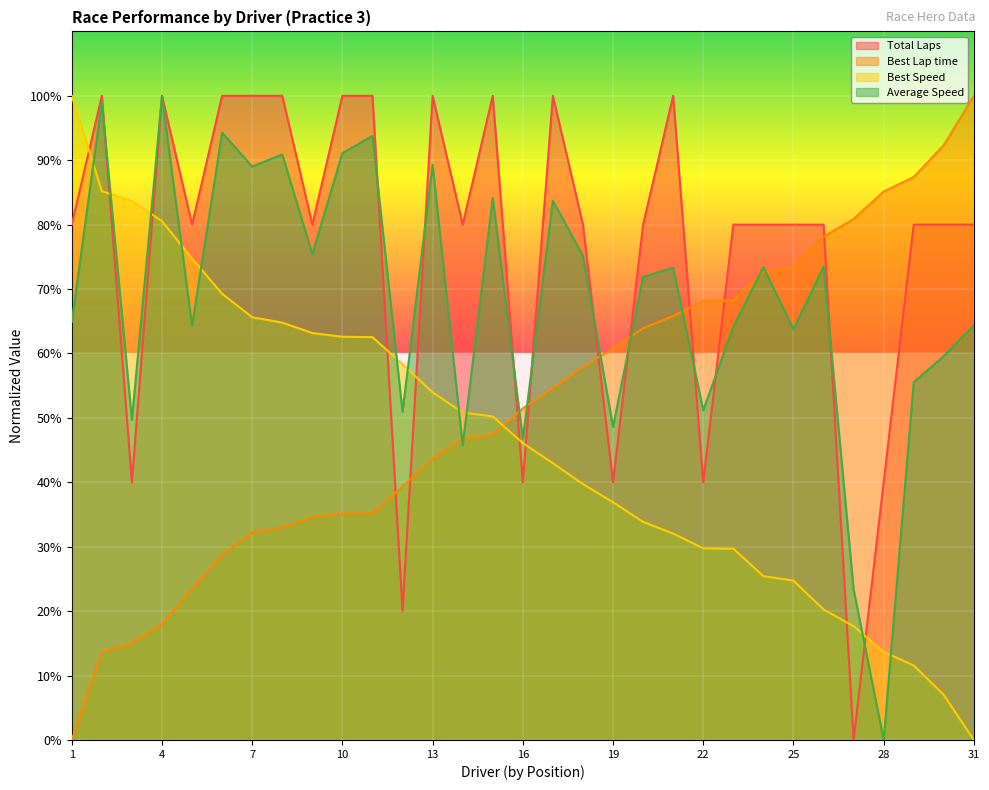

Does the chart display data point markers on the line(s)?

No